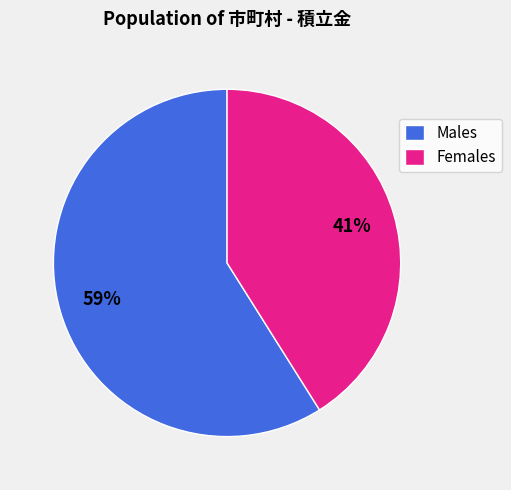

Which category has the smallest portion of the pie?

Females